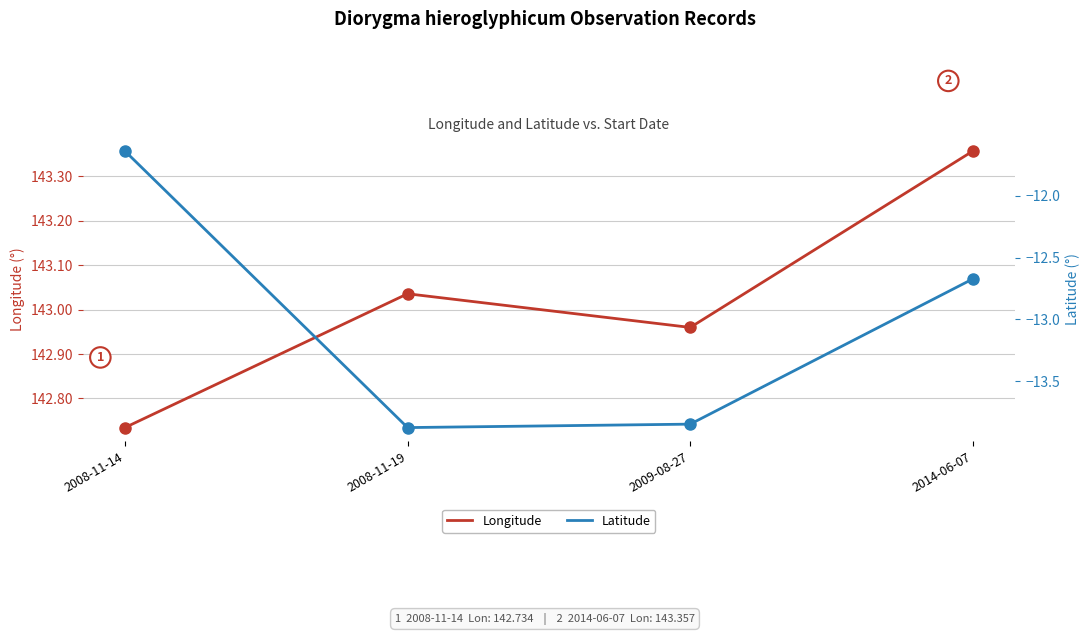

Which series has the largest Y range (max minus min)?

Latitude